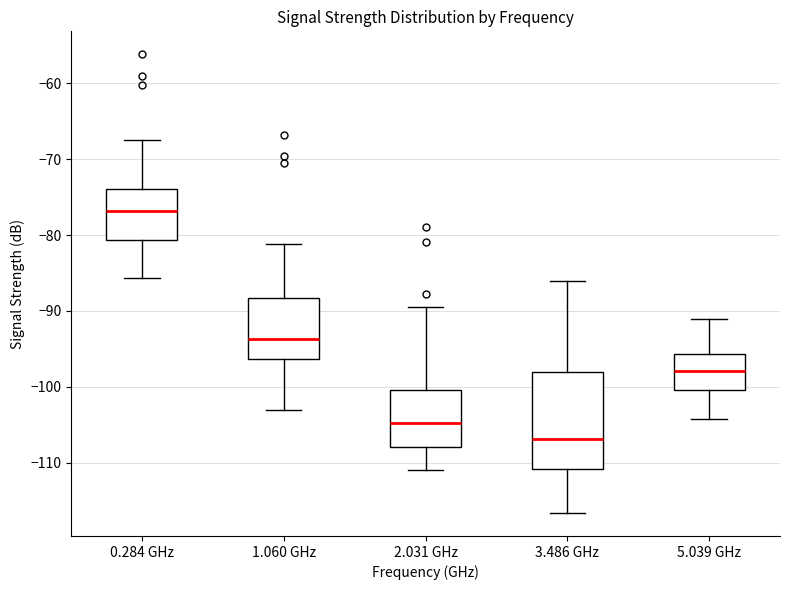

Reading left to right, transcribe this box plot: for each box, give where its median line is, the range the box spans, and where its two whiskers end, as read against the y-axis. The values are not printed on the chart, so give them approximately, as read against the axis.

0.284 GHz: median -77, box -81 to -74, whiskers -86 to -67
1.060 GHz: median -94, box -96 to -88, whiskers -103 to -81
2.031 GHz: median -105, box -108 to -100, whiskers -111 to -89
3.486 GHz: median -107, box -111 to -98, whiskers -117 to -86
5.039 GHz: median -98, box -100 to -96, whiskers -104 to -91